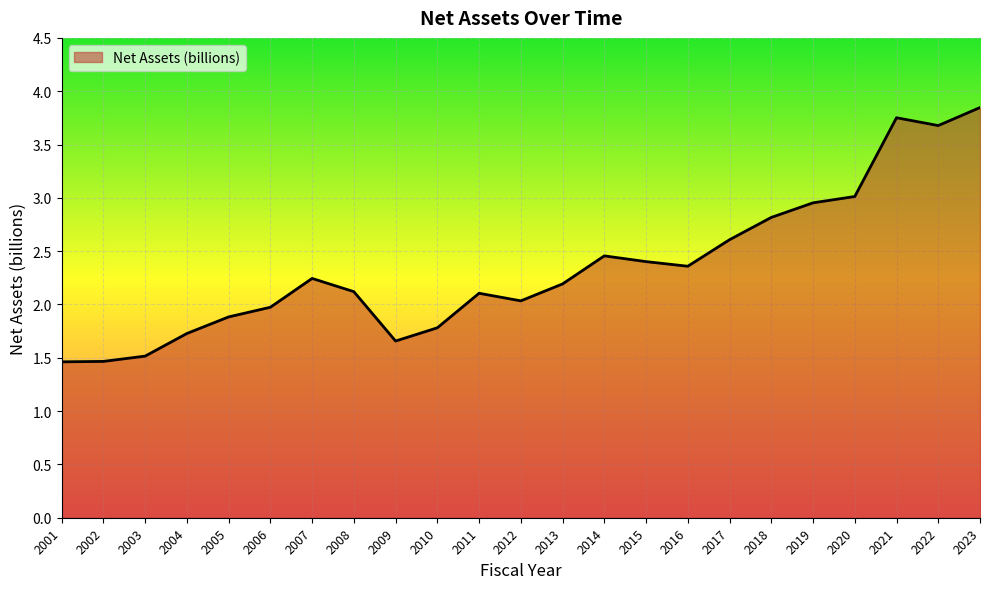

True or false: there are more than 1 points higher than both neighbors.

True